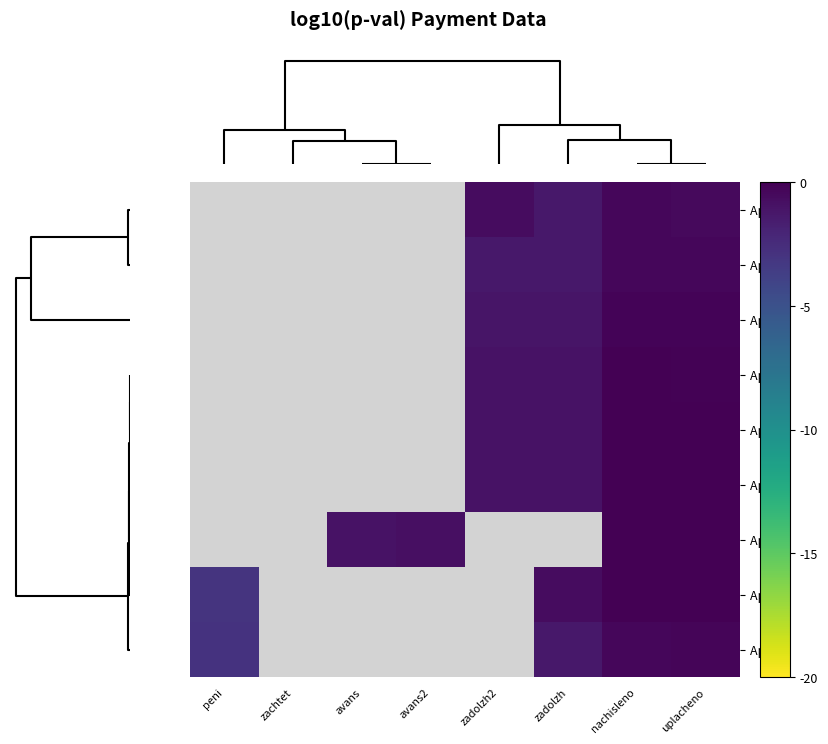

Which series has the largest range (max minus min)?

Apt 3